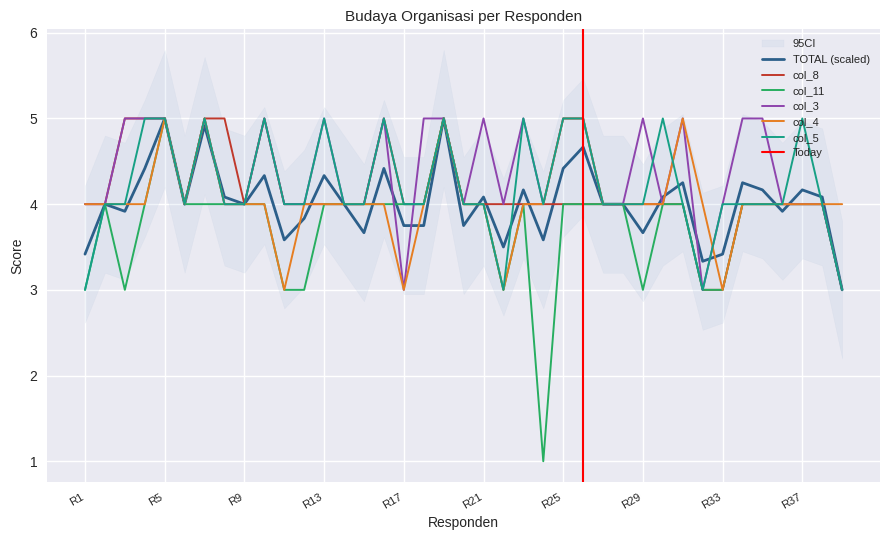

What is the difference between the highest and lowest values at R24?

3.0